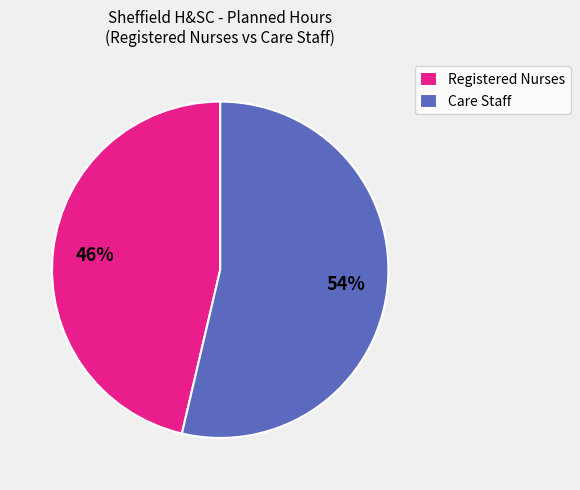

To the nearest percent, what is the combined percentage of Care Staff and Registered Nurses?

100%